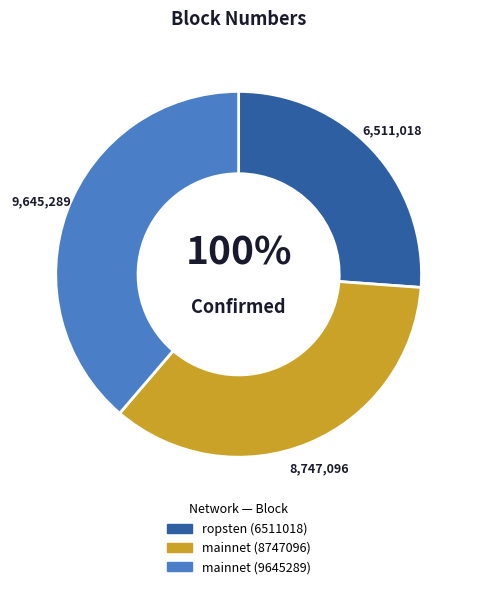

Combined, what portion of the pie is 0b8e1f14-ef67-11e9-bcff-1e5487bdba42 and ca2d6420-e873-11e9-8dd1-d60cfe4a1df9?

61.3%